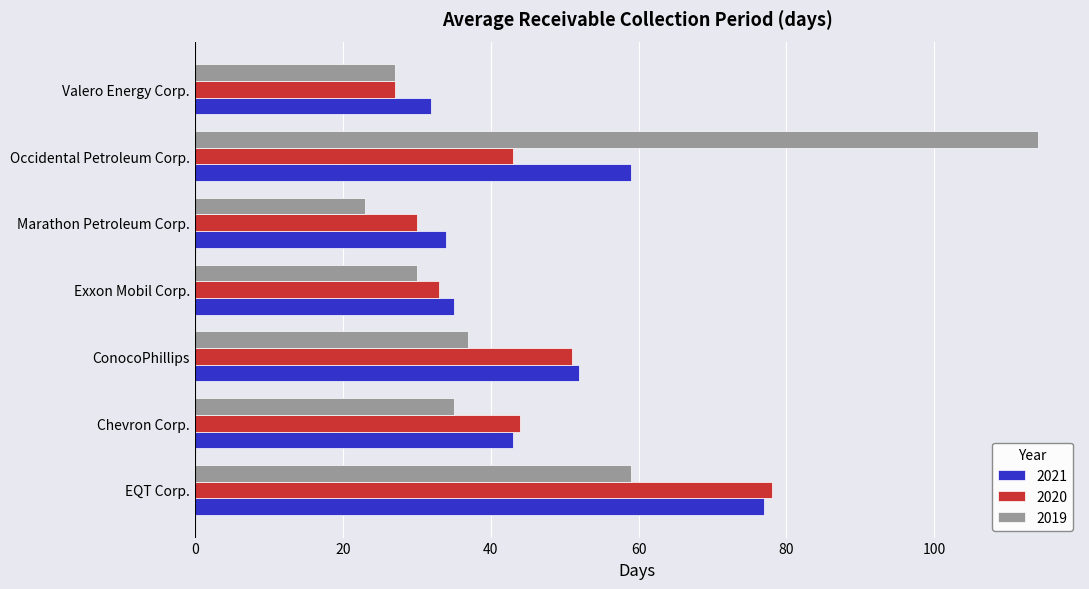

What is the difference between the second highest and second lowest values in the 2021 series?

25